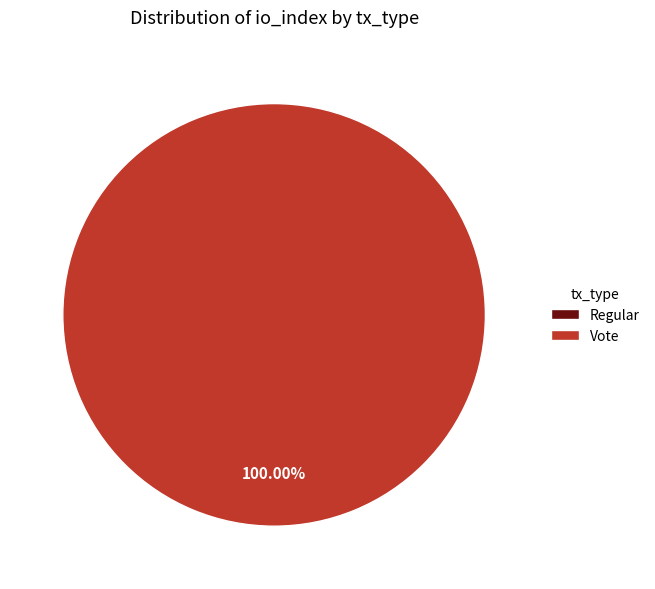

How many segments does this pie chart have?

2